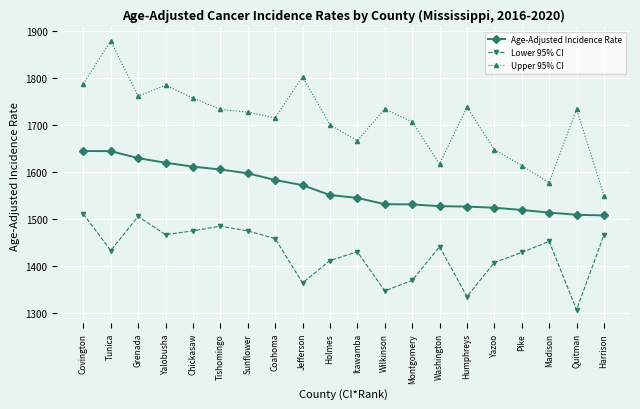

How many values in the Lower 95% CI series exceed 1441?

10